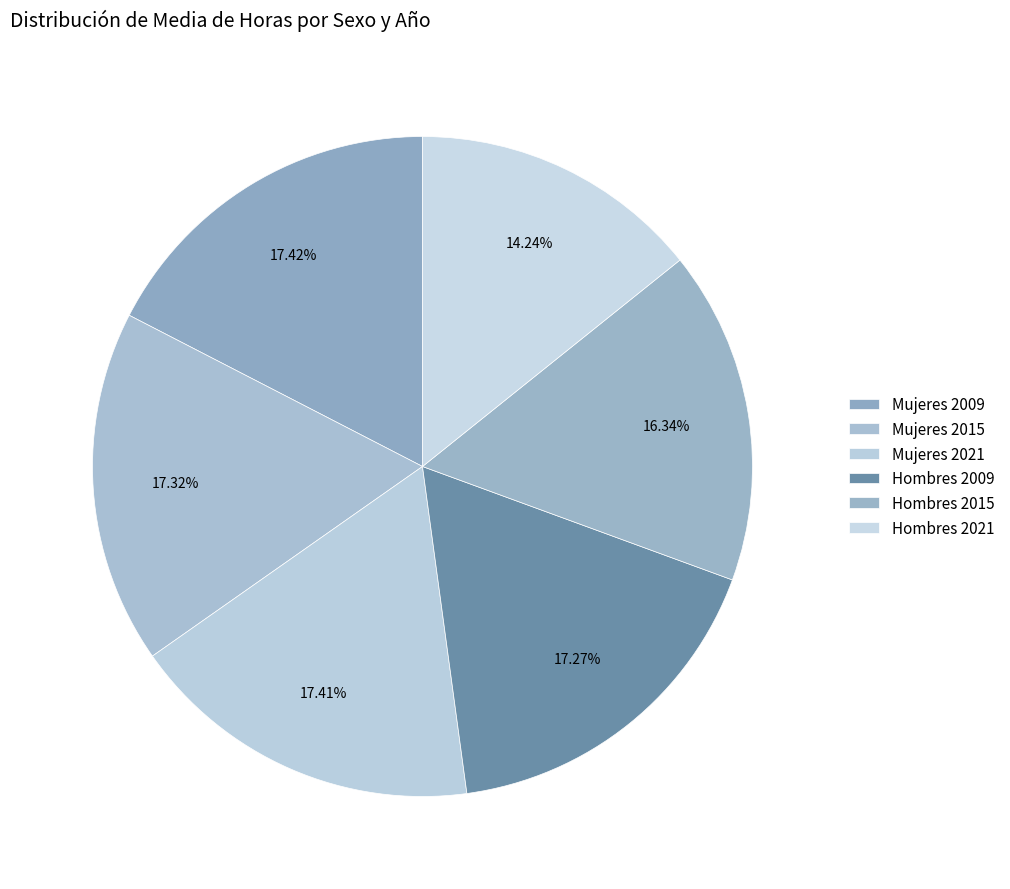

Count the number of slices in the pie.

6